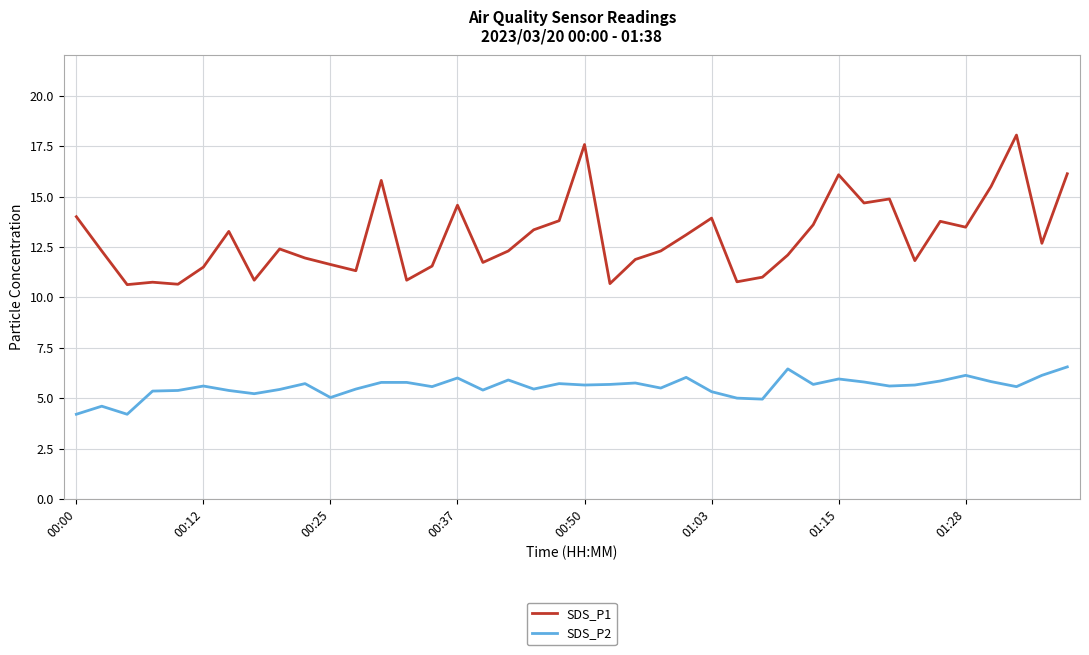

True or false: SDS_P2 and SDS_P1 cross at least once.

False